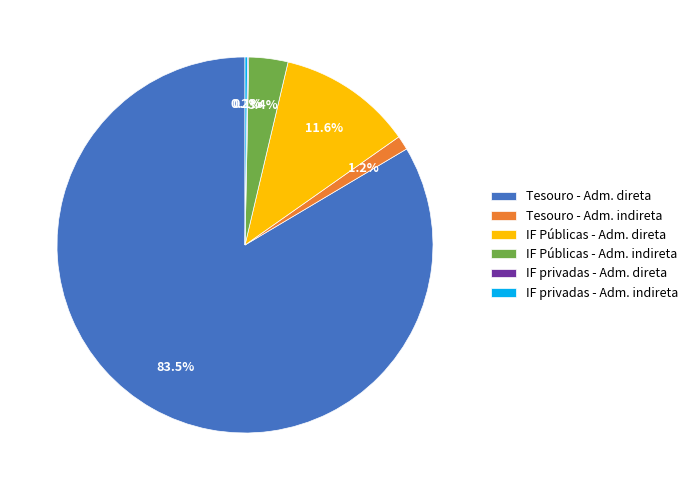

Does Tesouro - Adm. direta represent more than half of the total?

Yes